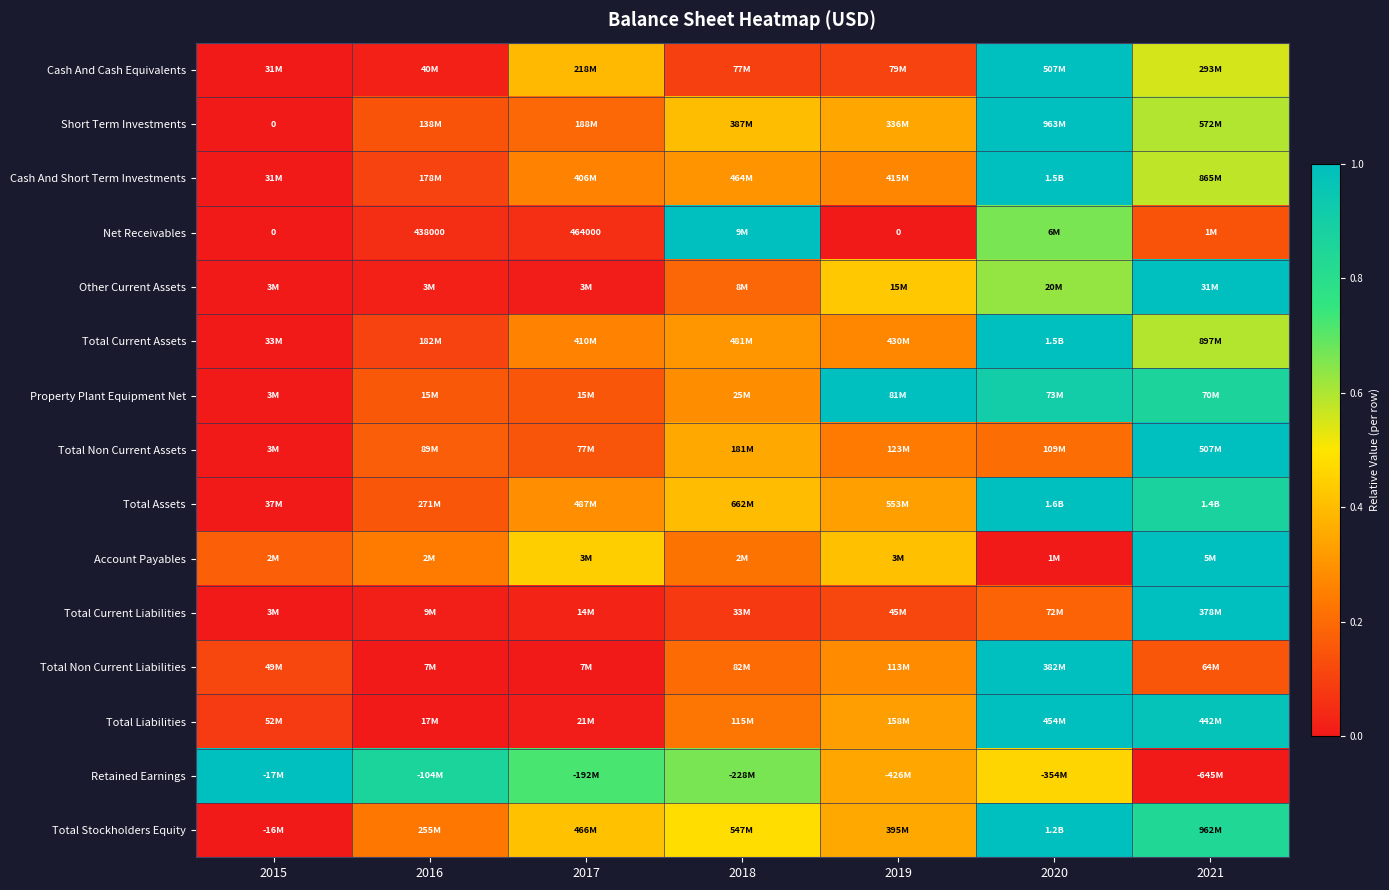

The value of Total Non Current Liabilities at 2020 is 1.5. True or false?

False